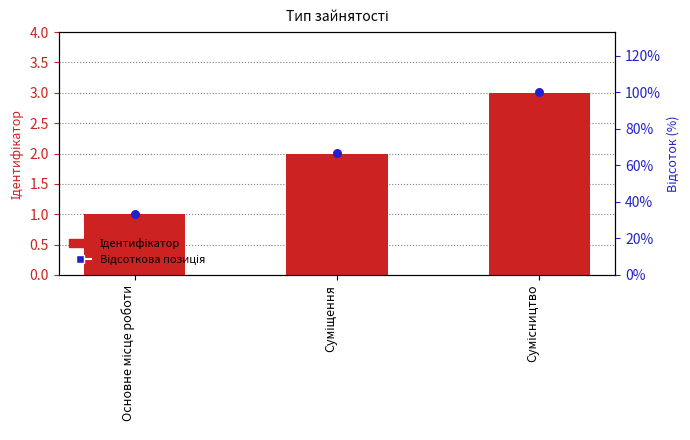

Which series has the largest total across all categories?

Відсоткова позиція